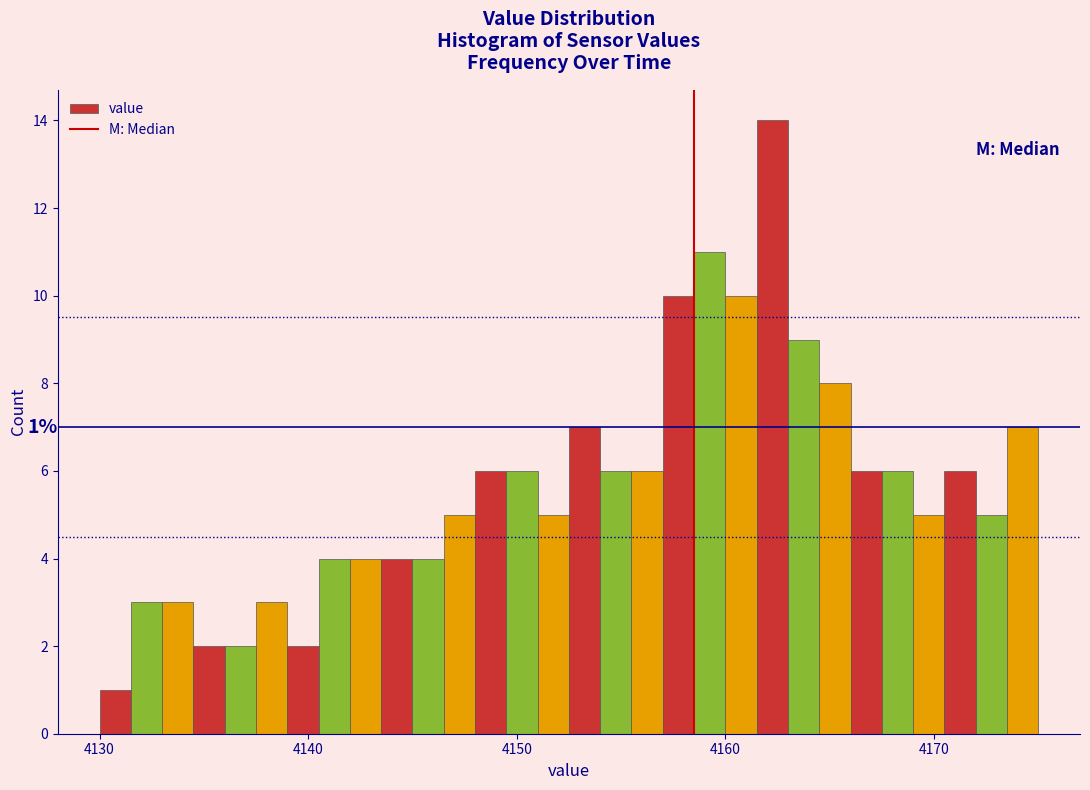

Around what value on the x-axis is the tallest bar? Give the approximate position of its centre, as read against the axis.

4162